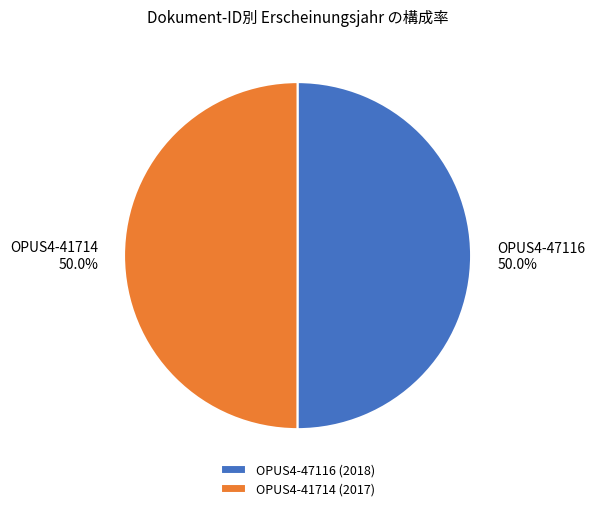

Count the number of slices in the pie.

2